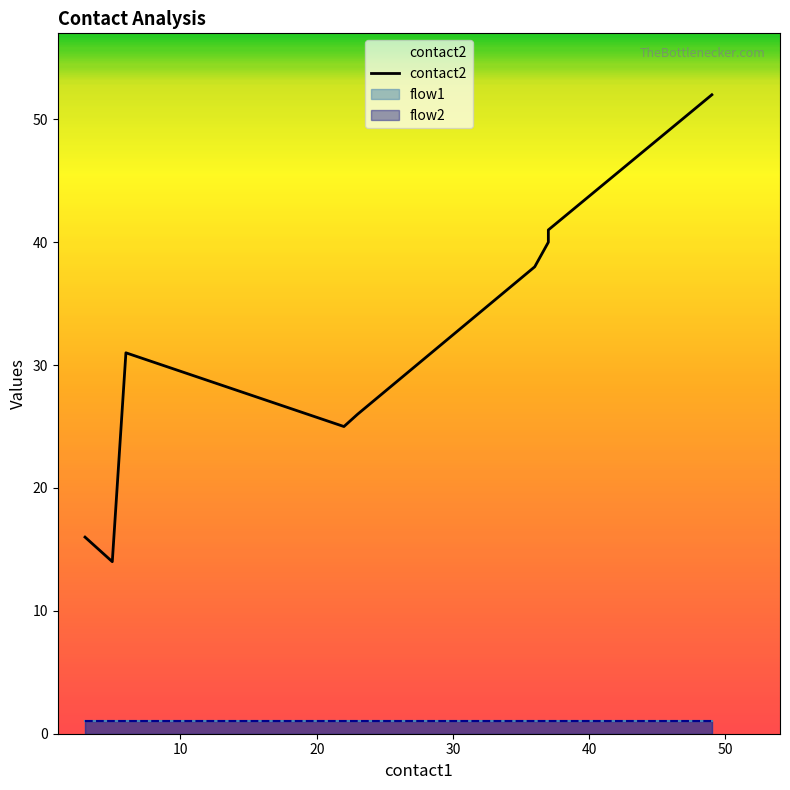

What is the value of the flow1 point at the 1st from the left?

1